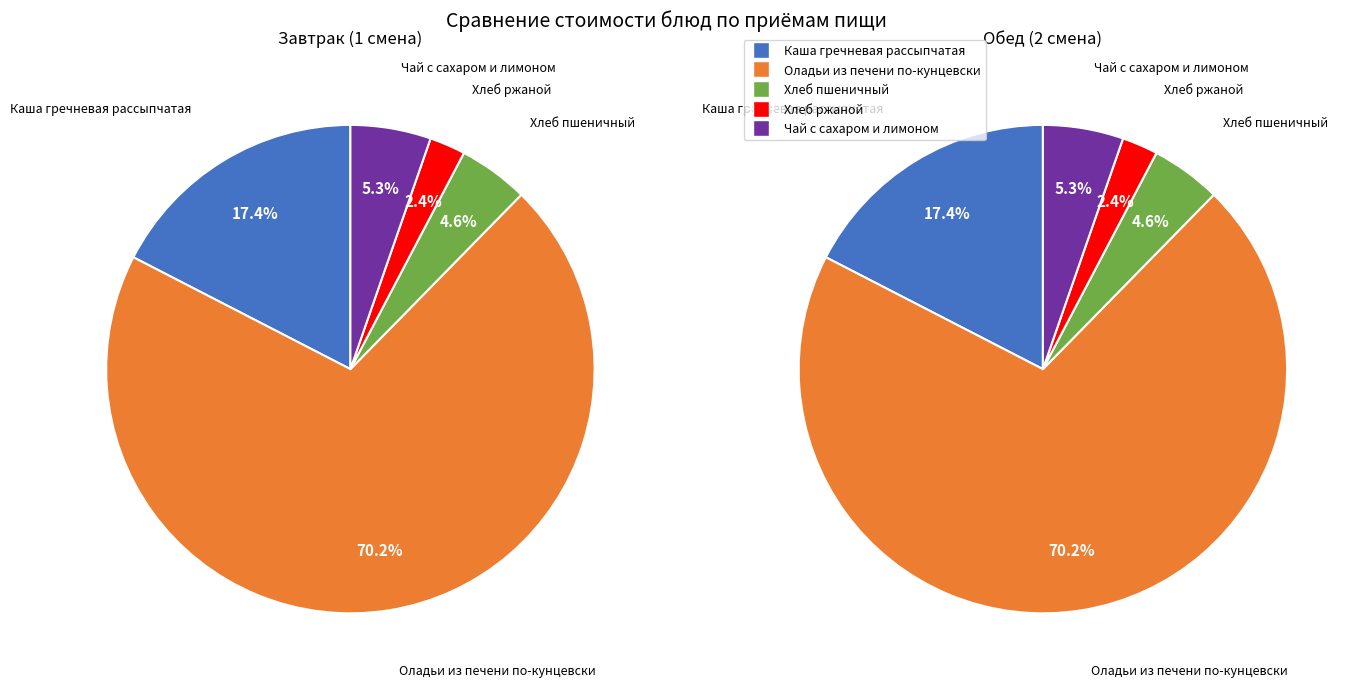

What is the smallest slice in the pie chart?

Хлеб ржаной